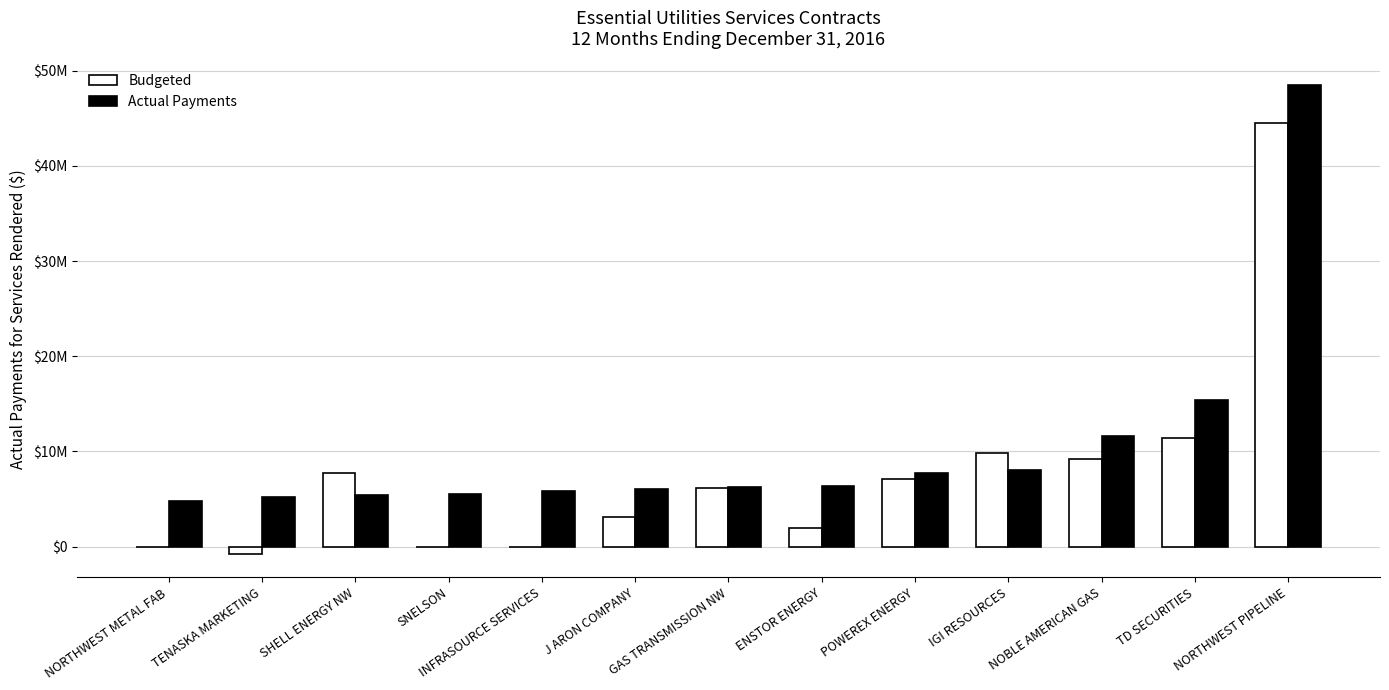

Are the bars horizontal?

No